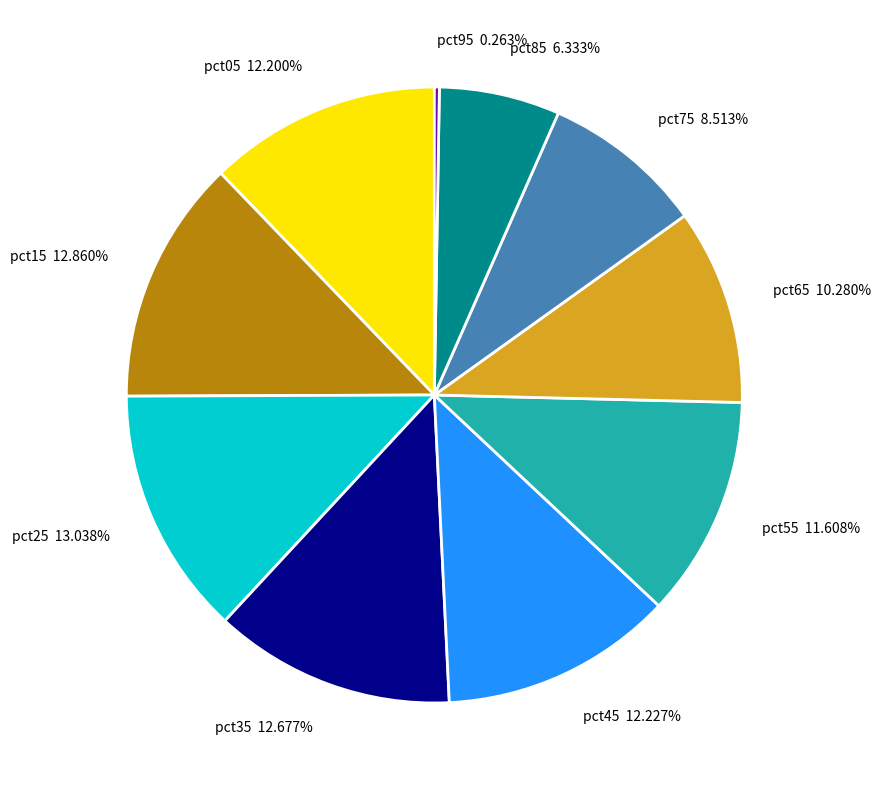

The pct75 slice represents 9% of the pie. True or false?

True